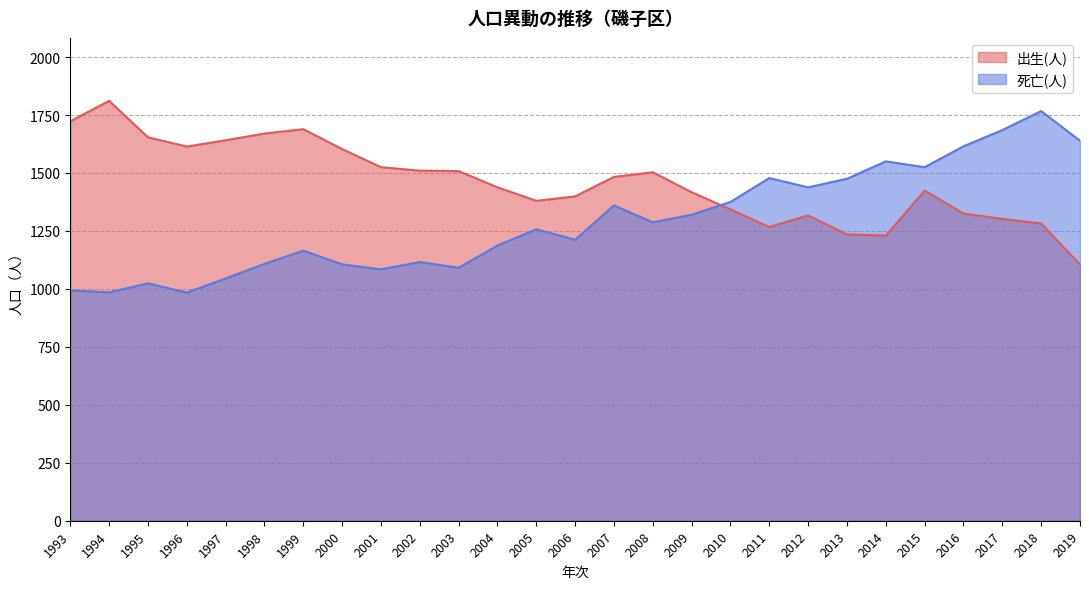

What is the difference between the second highest and minimum values in the 死亡(人) series?

701